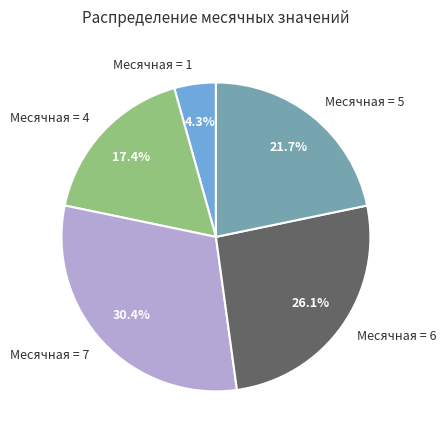

Which slice is the smallest?

Месячная = 1